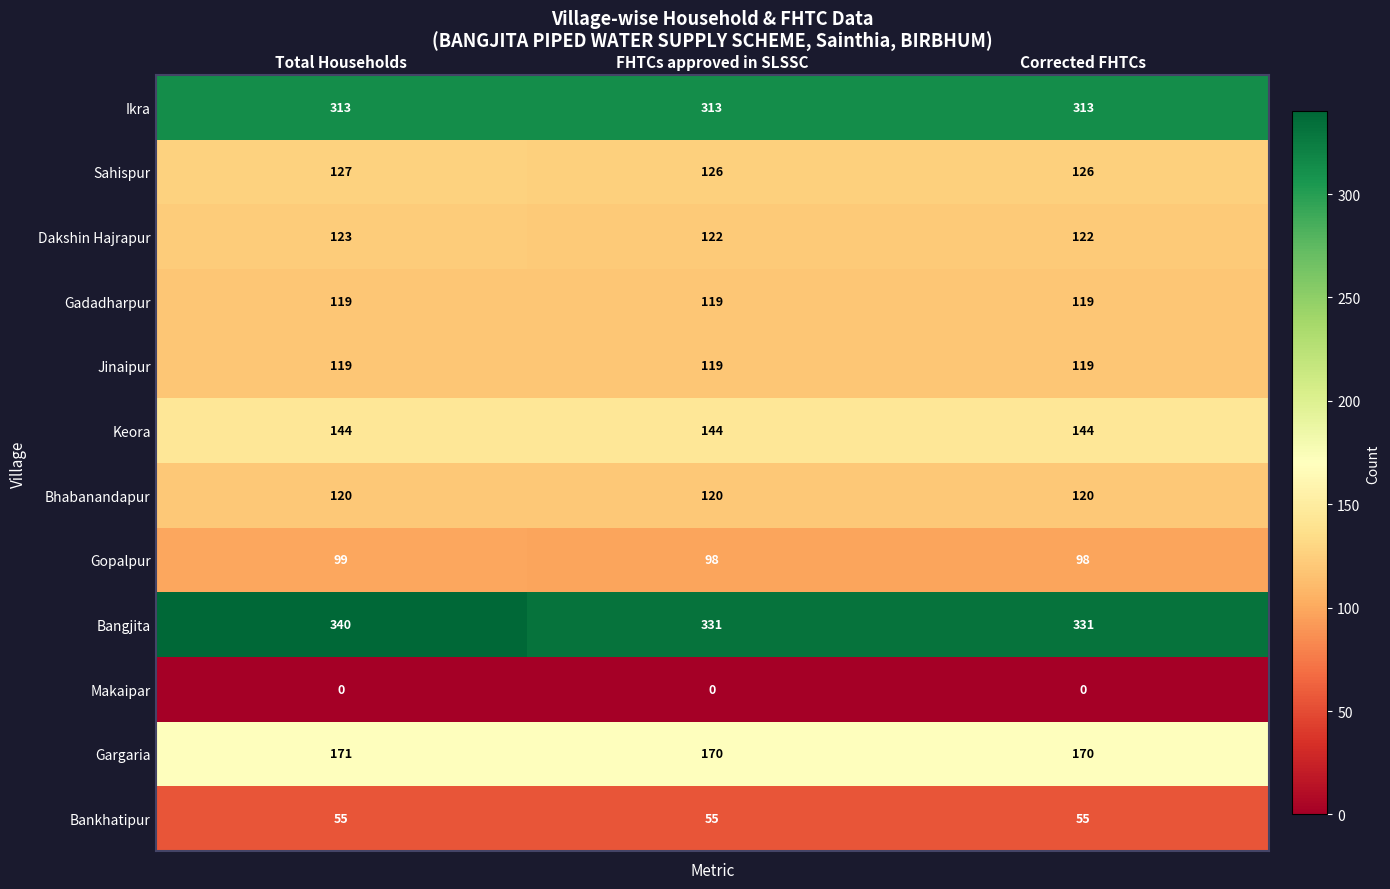

What value does the Ikra series have at FHTCs approved in SLSSC?

313